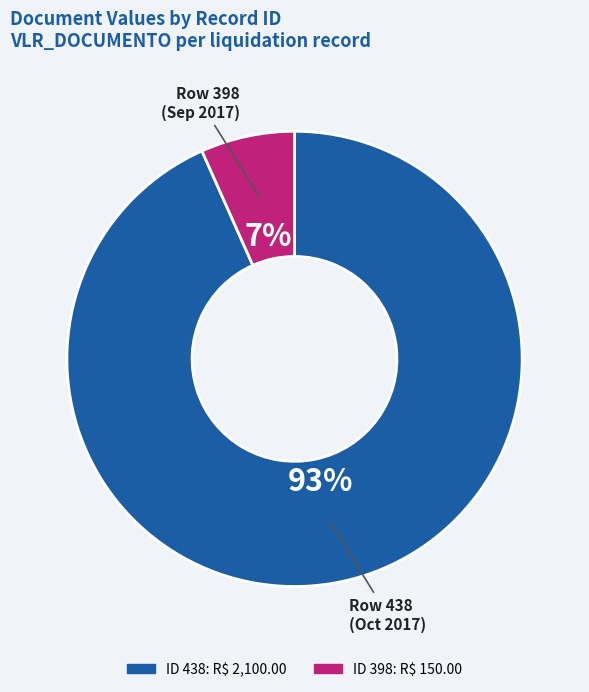

To the nearest percent, what is the average slice percentage?

50%